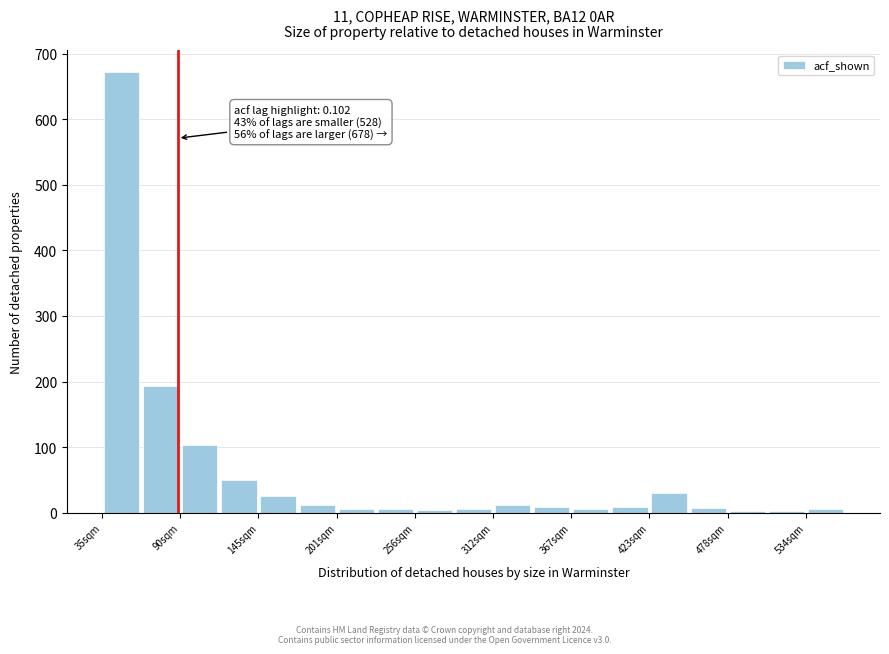

Around what value on the x-axis is the tallest bar? Give the approximate position of its centre, as read against the axis.

50